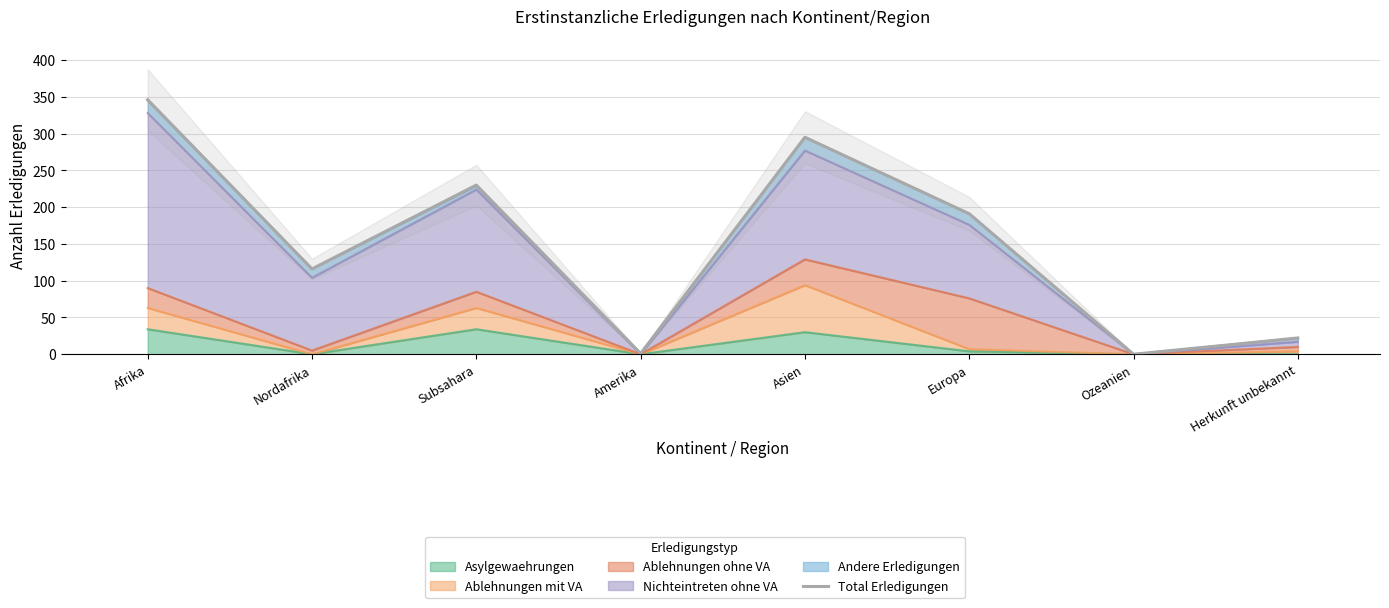

True or false: the data has more than 0 interior local peaks.

True